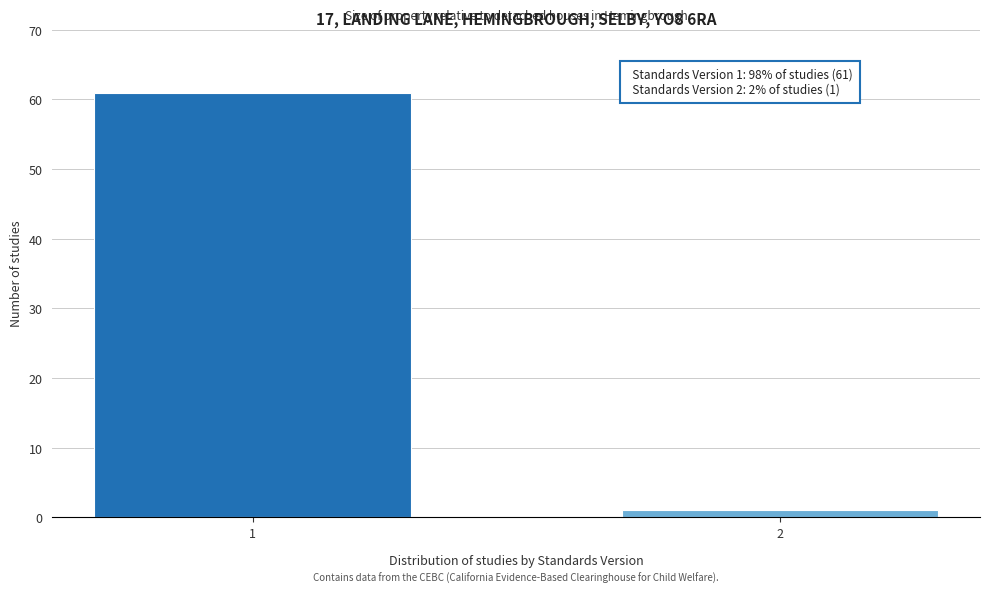

Reading left to right, transcribe all the data shown in this chart.

1=61	2=1